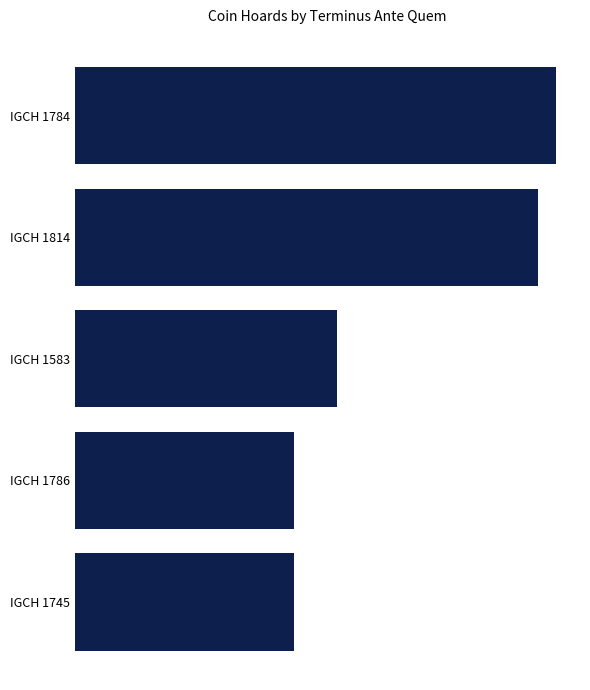

Are the bars horizontal?

Yes